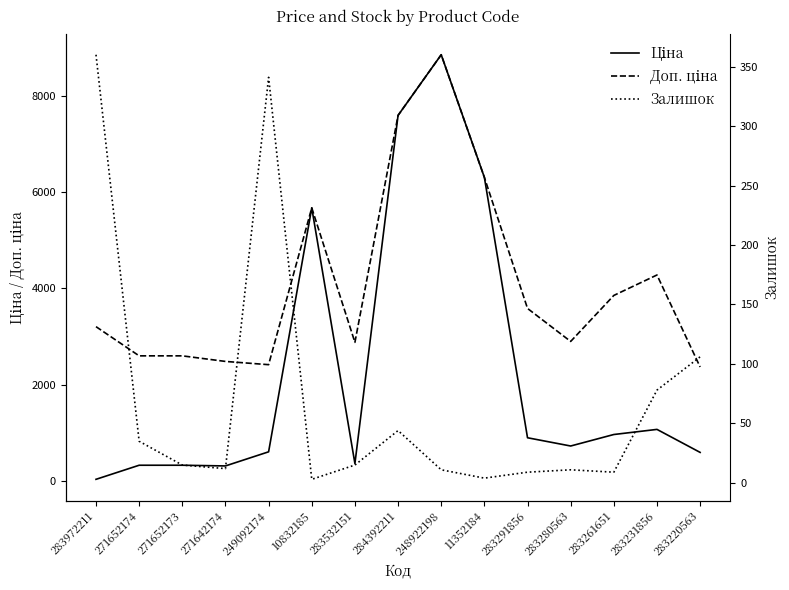

Where do Залишок and Ціна first cross each other?

283972211 and 271652174